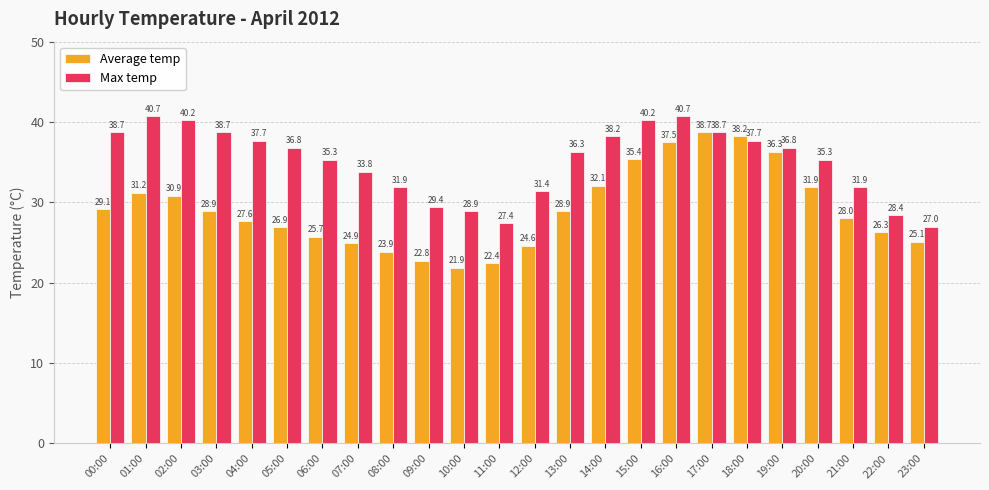

What is the average value of the Max temp series?

35.1